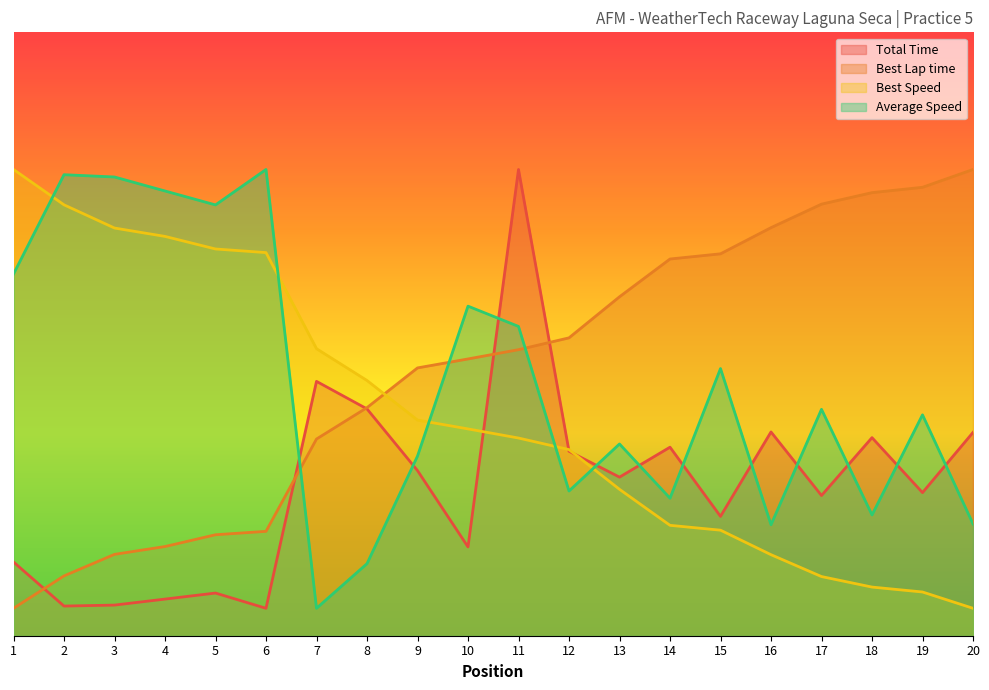

Which category has the lowest value in the Best Speed series?

20